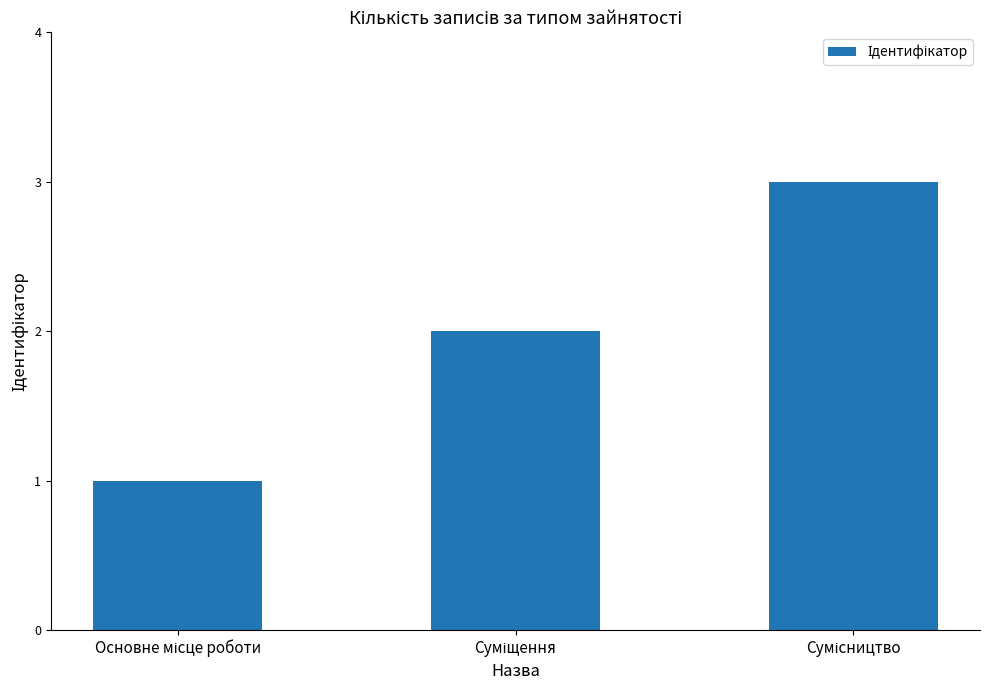

What is the greatest value displayed?

3